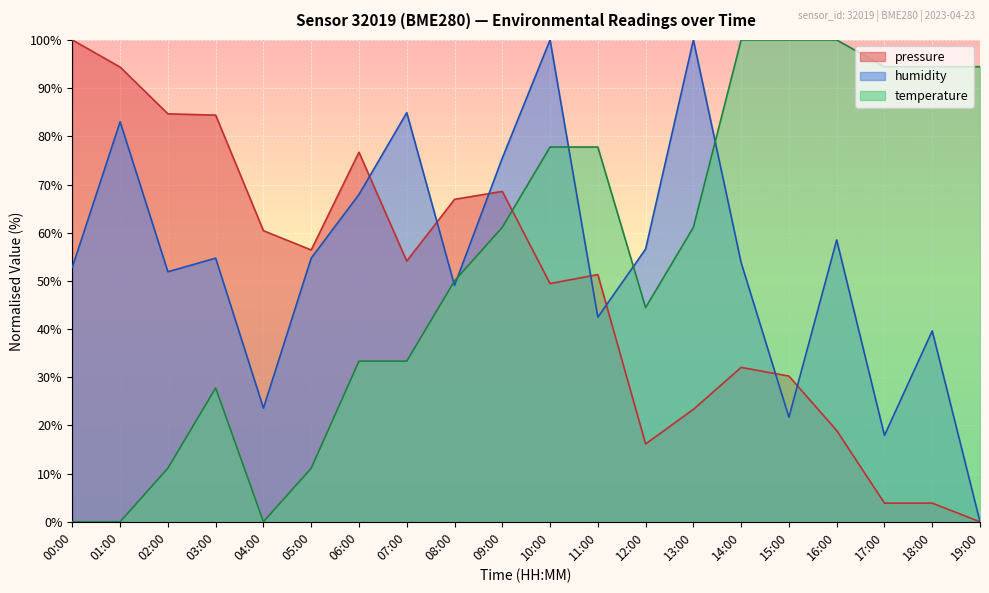

After their last crossing, which series has the higher values: temperature or pressure?

temperature